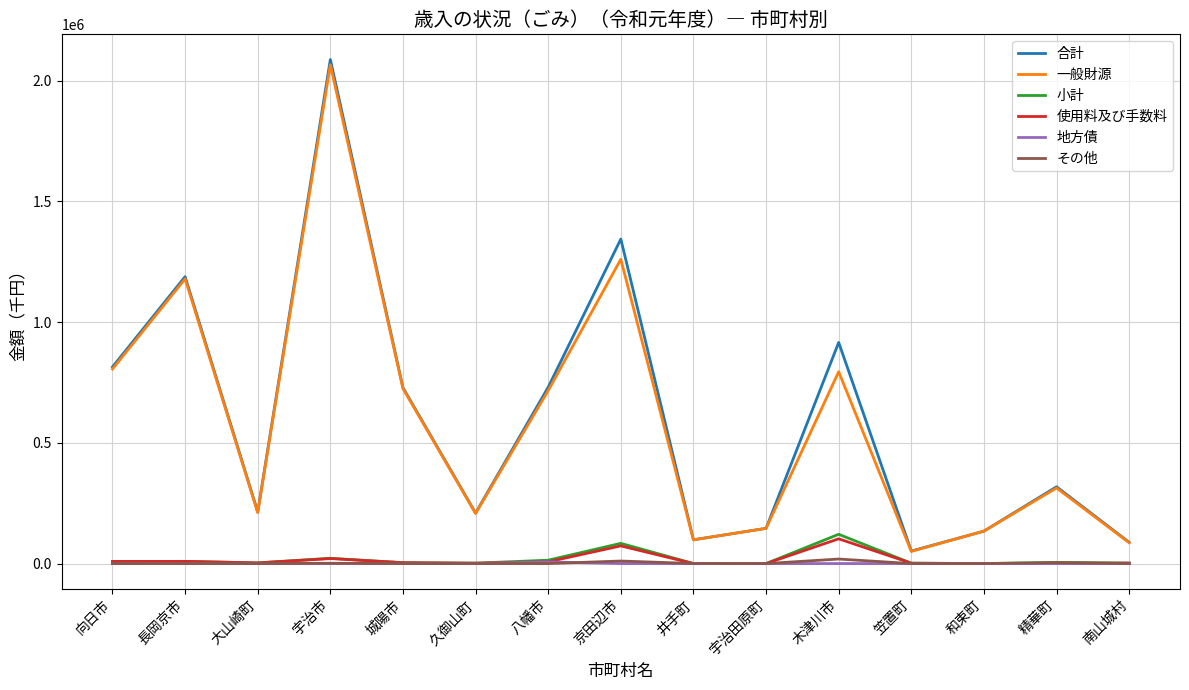

The 地方債 series shows 0 at 宇治市. True or false?

True